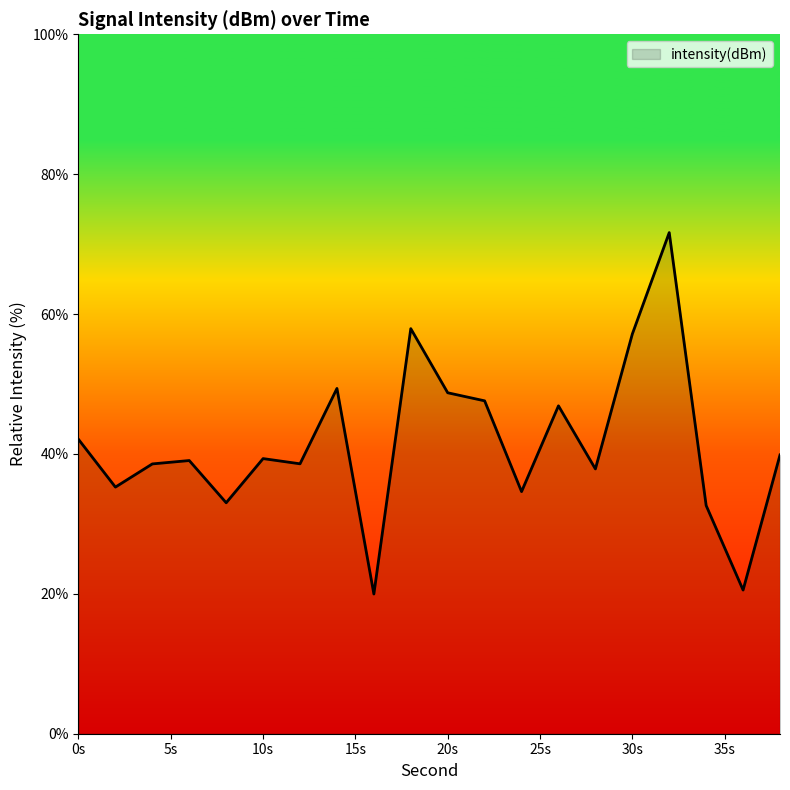

What is the difference between the maximum and minimum values?

51.7